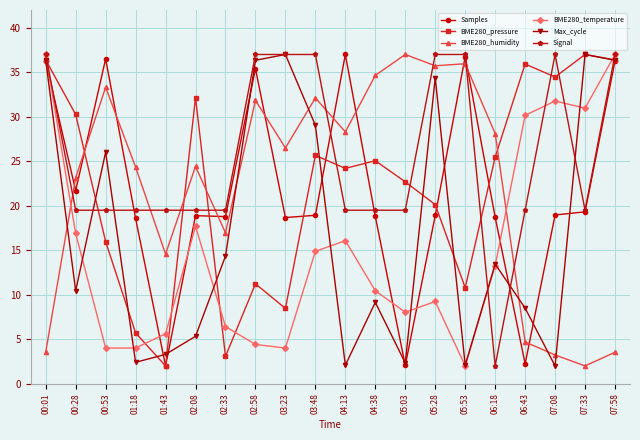

What is the highest value of the Samples series?

37.0